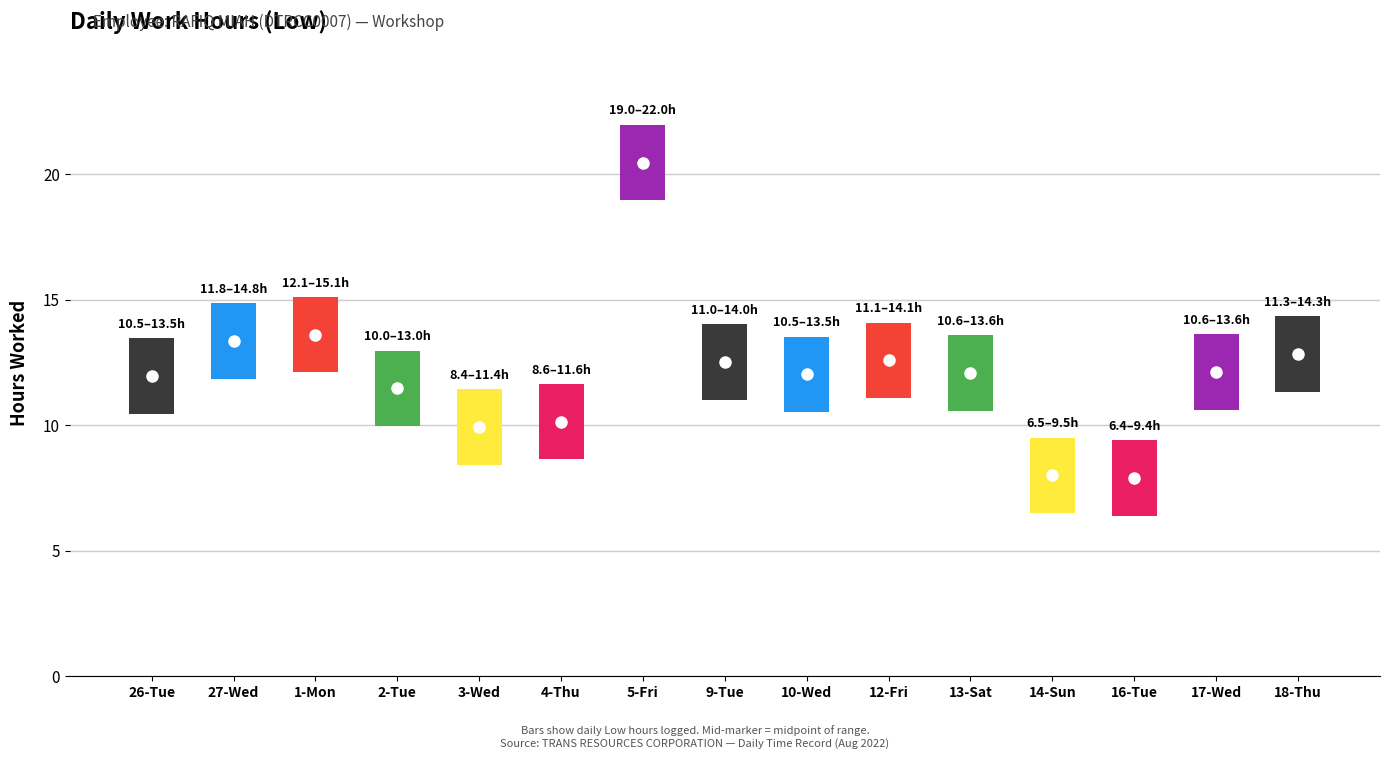

Reading left to right, list all the values displayed in this chart.

26-Tue=13.5	27-Wed=14.8	1-Mon=15.1	2-Tue=13.0	3-Wed=11.4	4-Thu=11.6	5-Fri=22.0	9-Tue=14.0	10-Wed=13.5	12-Fri=14.1	13-Sat=13.6	14-Sun=9.5	16-Tue=9.4	17-Wed=13.6	18-Thu=14.3